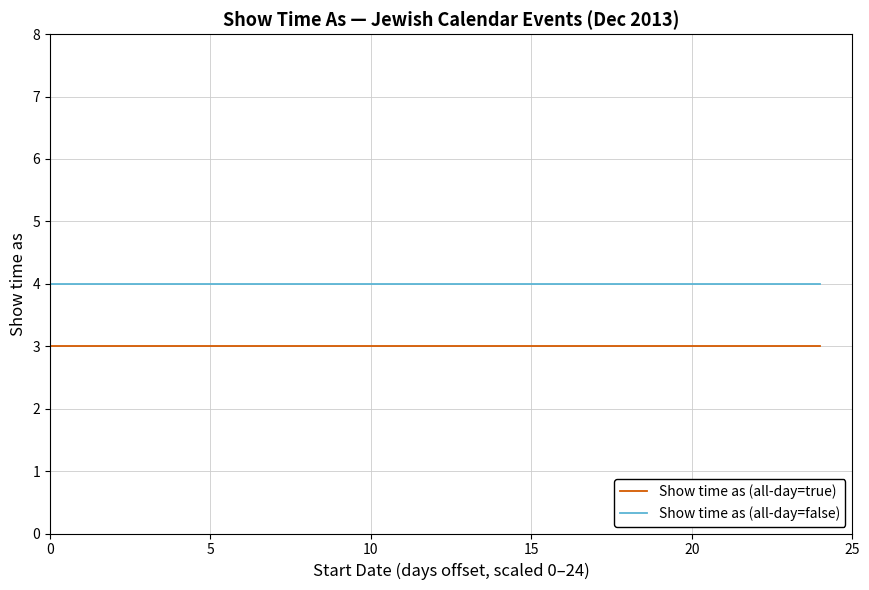

What is the smallest value displayed?

3